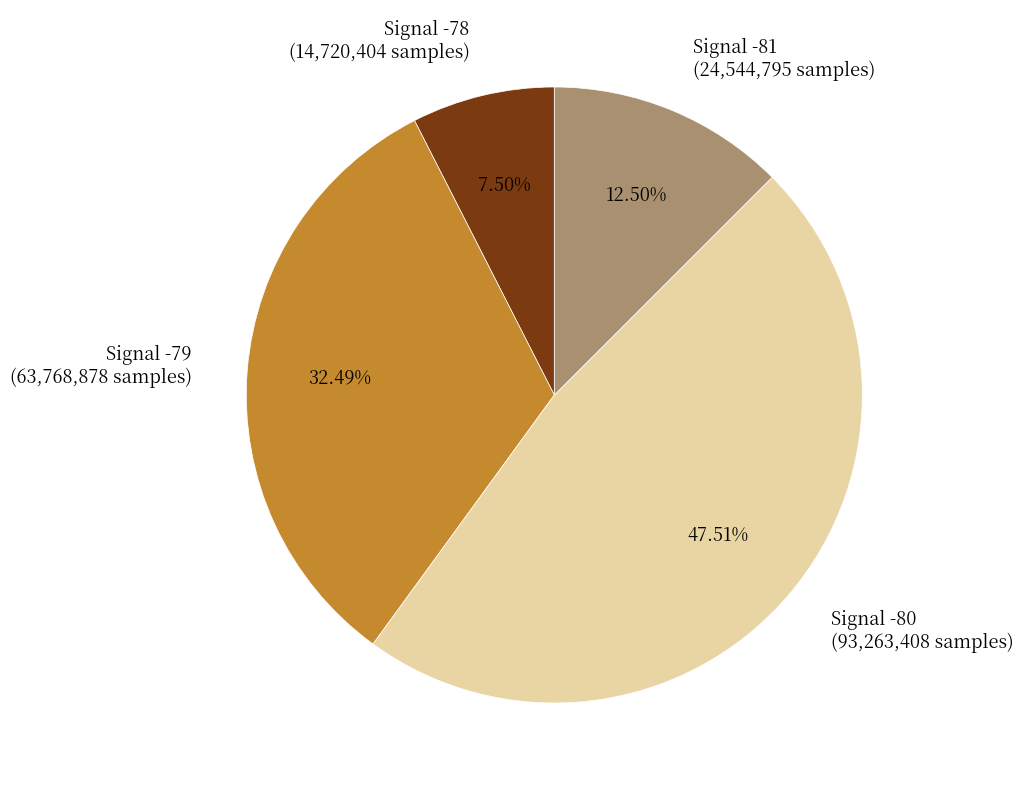

Which has a higher value, Signal -78 (14,720,404 samples) or Signal -80 (93,263,408 samples)?

Signal -80 (93,263,408 samples)